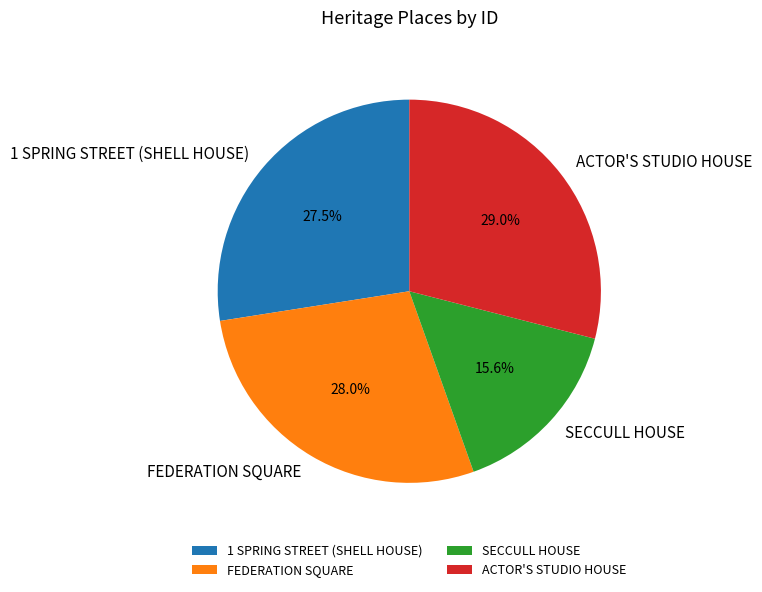

To the nearest percent, what is the difference between the largest and smallest slice percentages?

13%